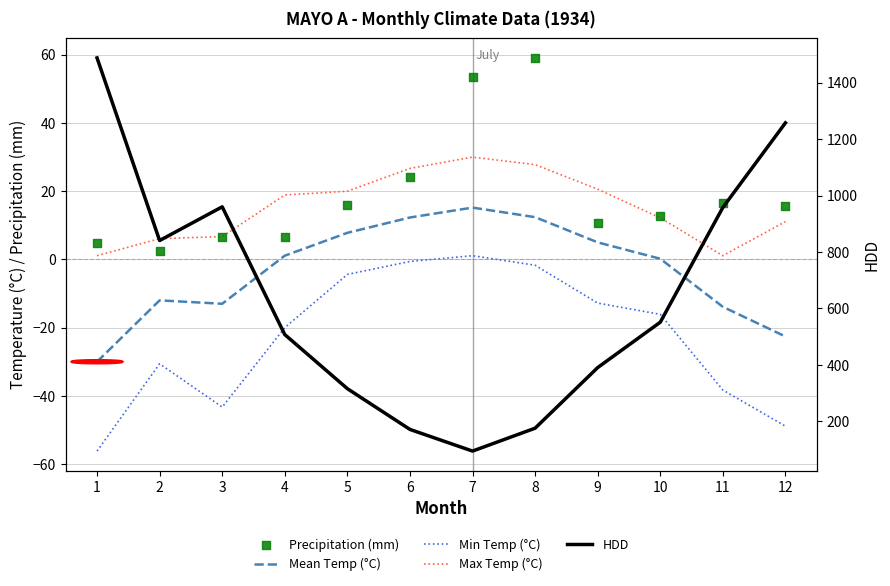

At which category is the sum across all series the highest?

1